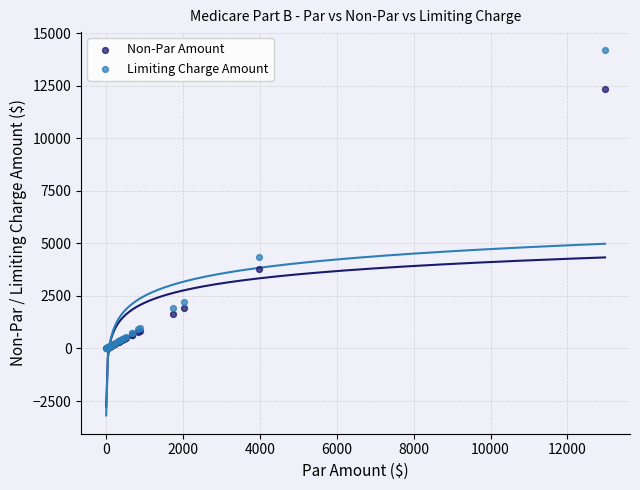

What are all the series names shown in the legend?

Non-Par Amount, Limiting Charge Amount